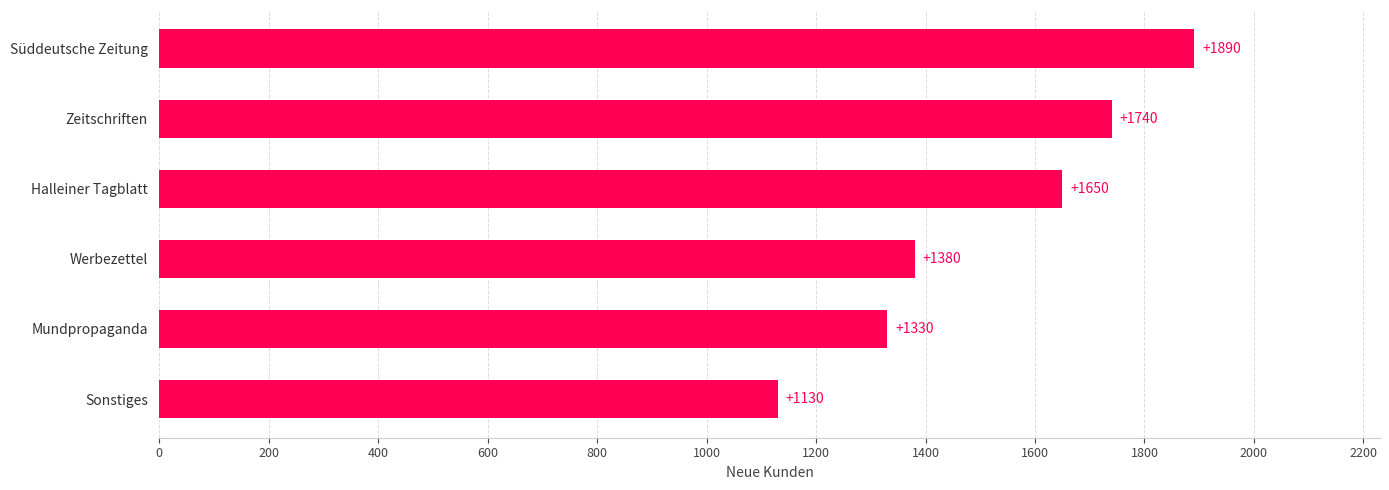

Is it true that the value at Mundpropaganda is 1330?

True